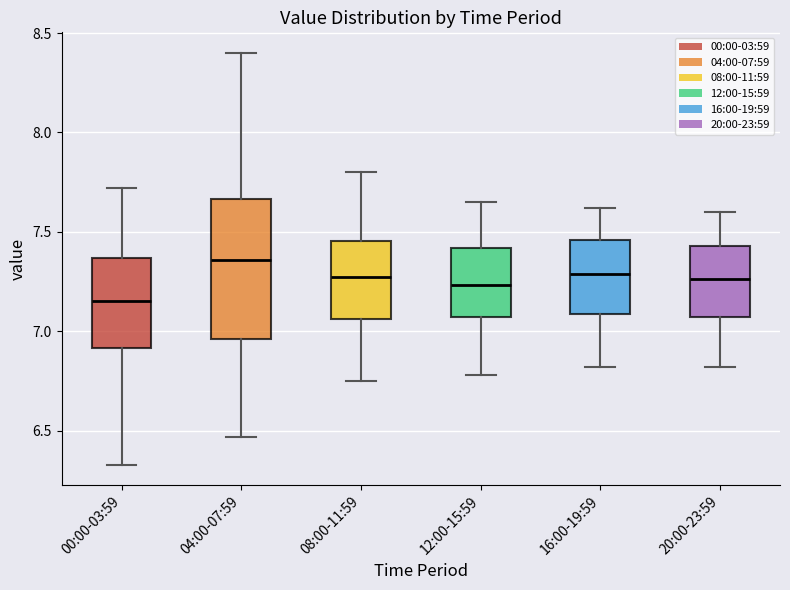

Where does the median line of the box for 12:00-15:59 sit on the y-axis? The values are not printed on the chart, so give them approximately, as read against the axis.

7.25